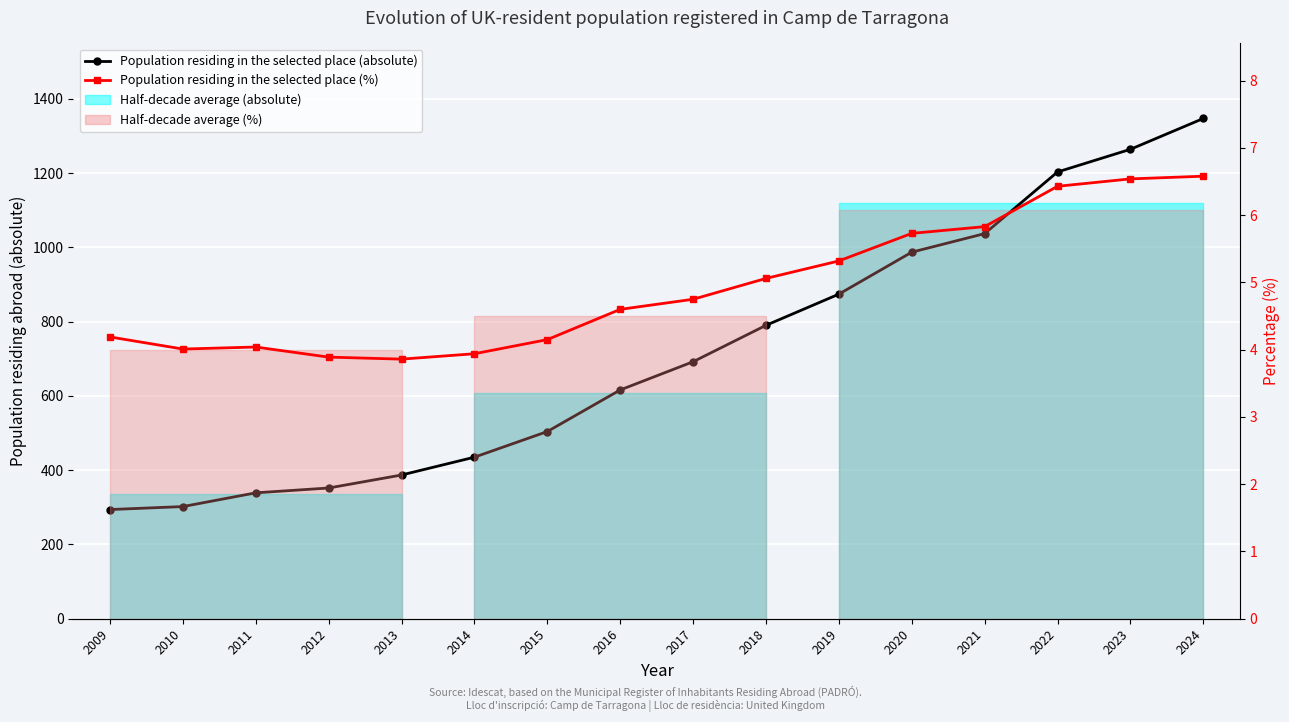

At which category is the sum across all series the highest?

2024